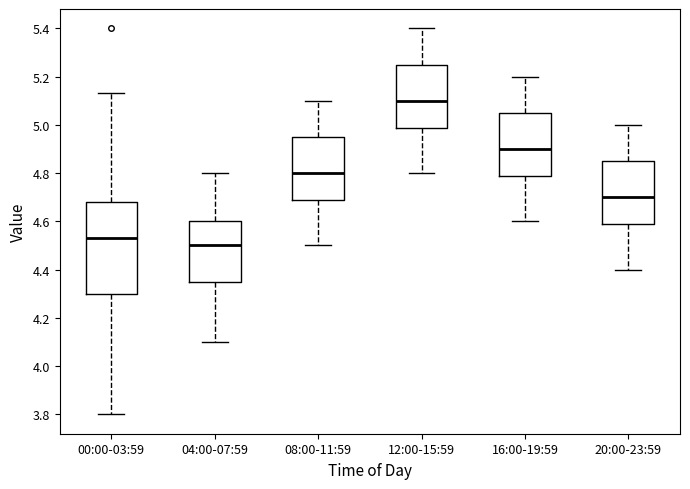

Reading left to right, read every box against the y-axis: the position of its median line, the range the box covers, and the ends of its whiskers. The values are not printed on the chart, so give them approximately, as read against the axis.

00:00-03:59: median 4.54, box 4.30 to 4.68, whiskers 3.80 to 5.14
04:00-07:59: median 4.50, box 4.36 to 4.60, whiskers 4.10 to 4.80
08:00-11:59: median 4.80, box 4.68 to 4.96, whiskers 4.50 to 5.10
12:00-15:59: median 5.10, box 4.98 to 5.26, whiskers 4.80 to 5.40
16:00-19:59: median 4.90, box 4.78 to 5.06, whiskers 4.60 to 5.20
20:00-23:59: median 4.70, box 4.58 to 4.86, whiskers 4.40 to 5.00